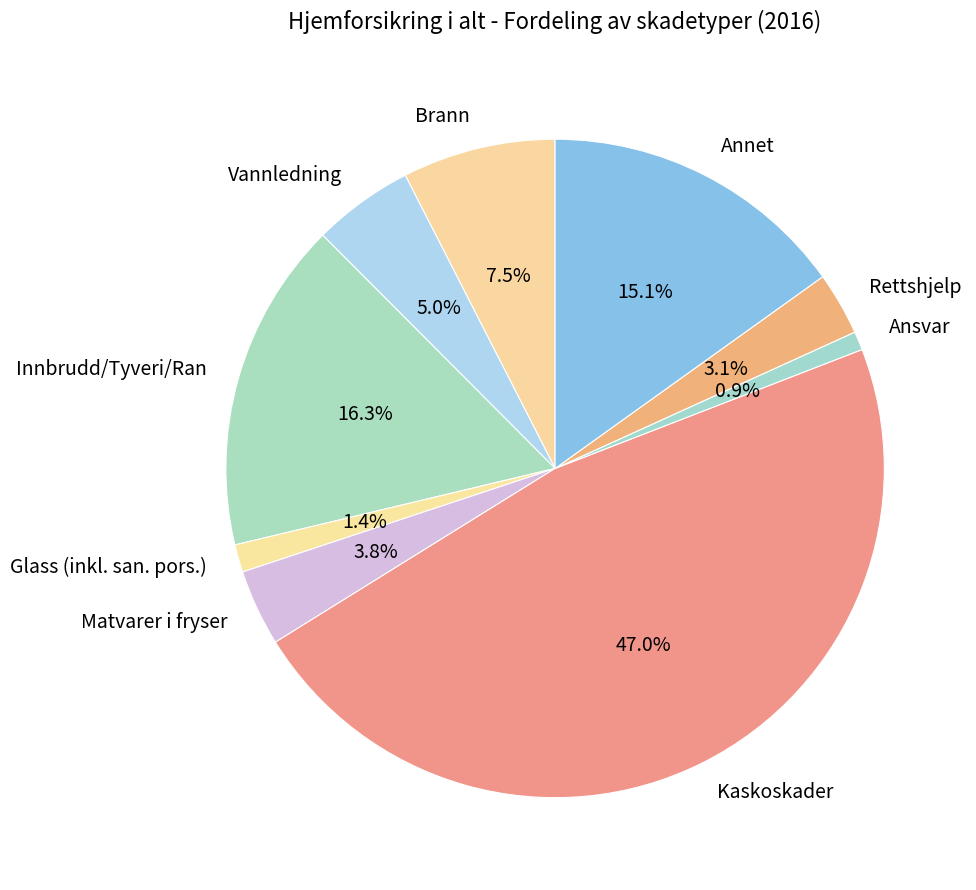

What percentage is NOT represented by Kaskoskader?

53.0%